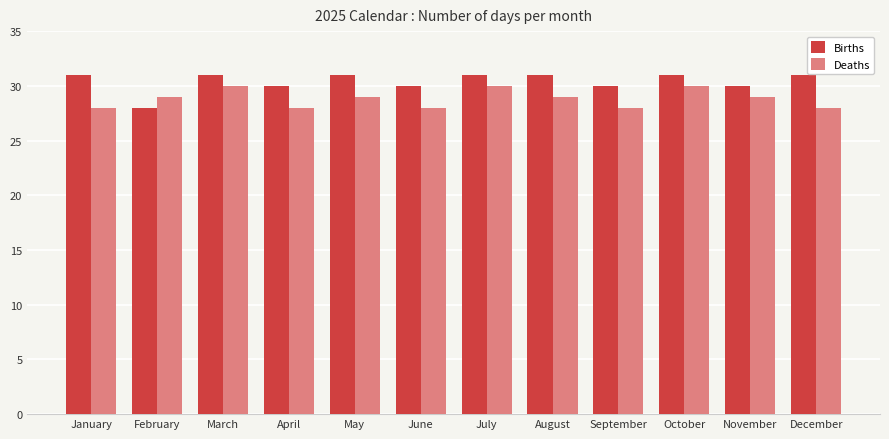

How many categories are shown in the chart?

12